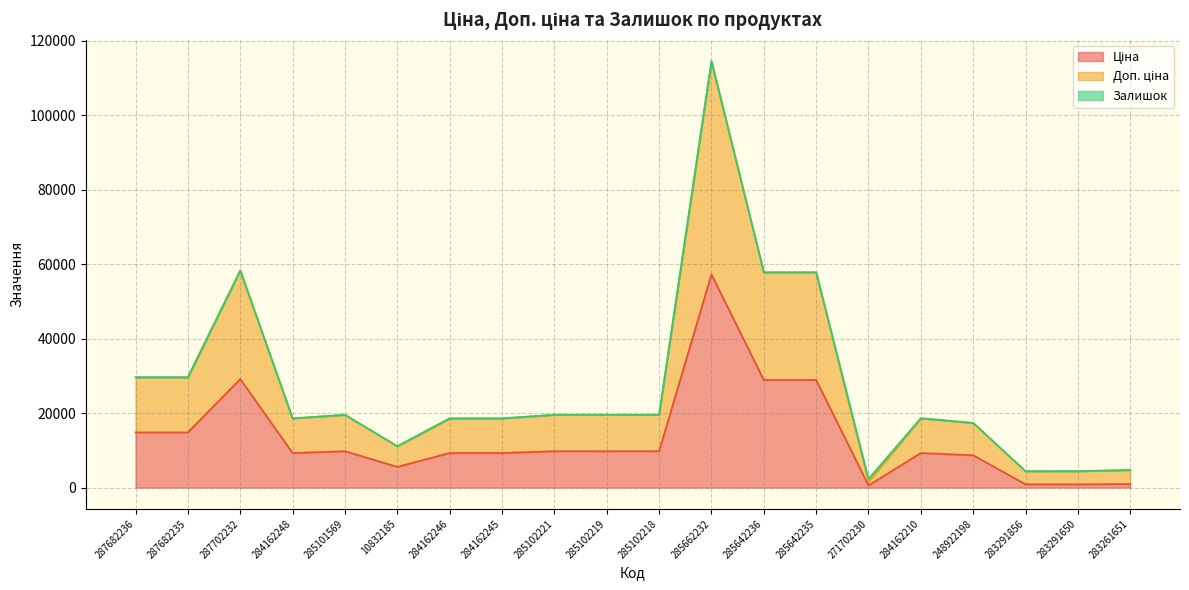

What is the label of the 7th point from the left?

284162246